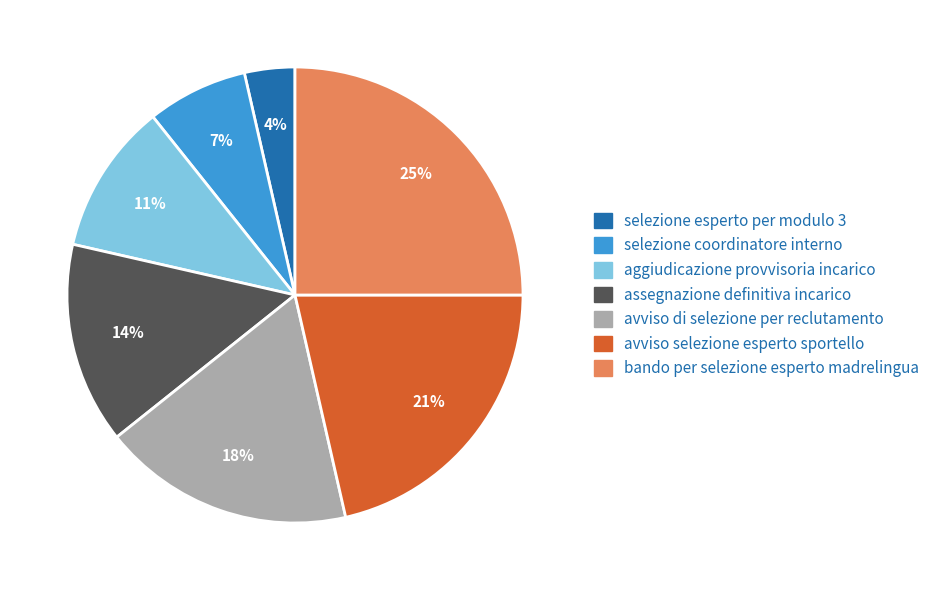

To the nearest percent, what is the combined percentage of avviso di selezione per reclutamento and bando per selezione esperto madrelingua?

43%